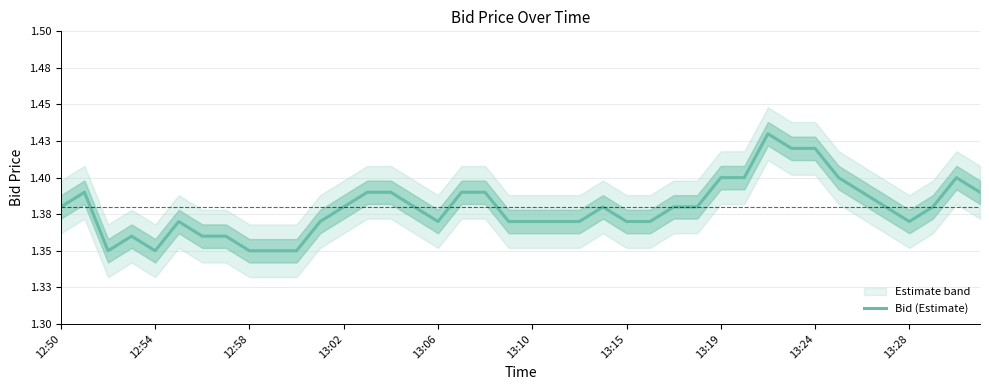

Which category has the highest value across all series?

30